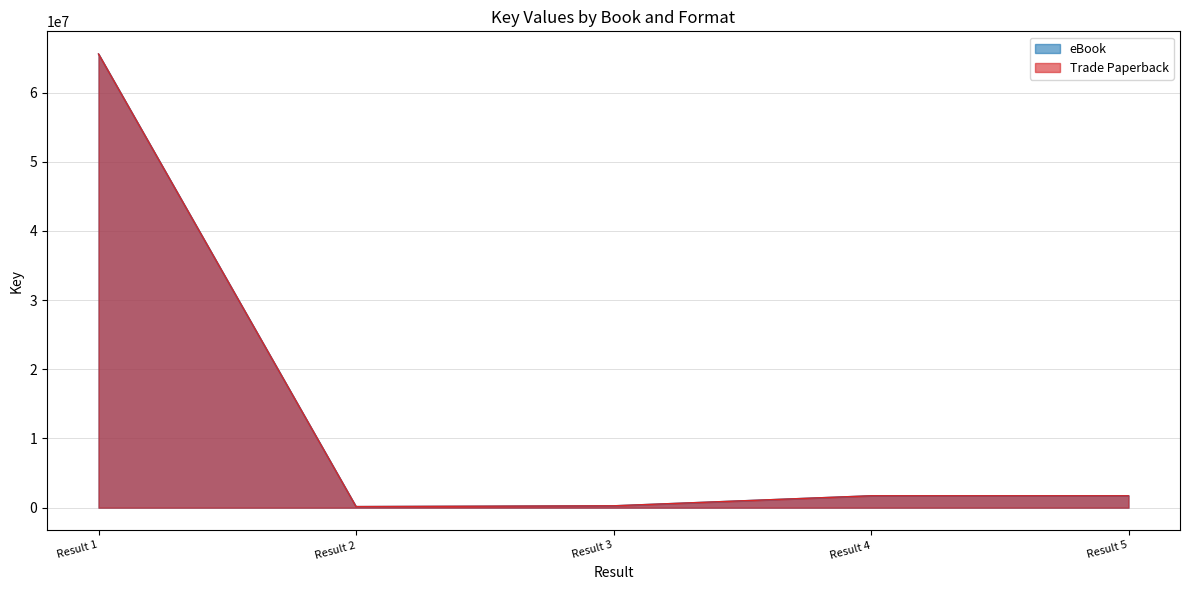

True or false: Trade Paperback and eBook cross at least once.

False